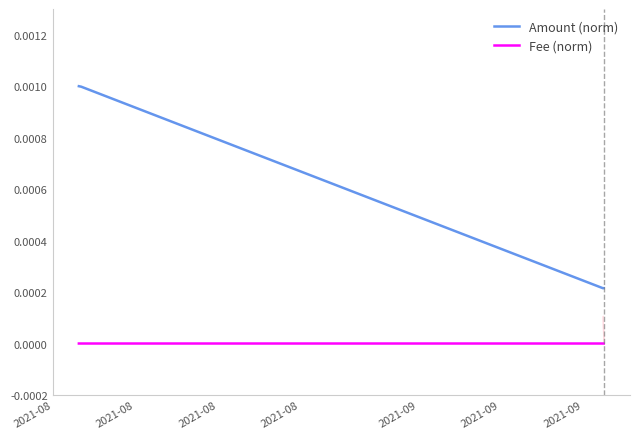

True or false: Fee (norm) and Amount (norm) cross at least once.

False